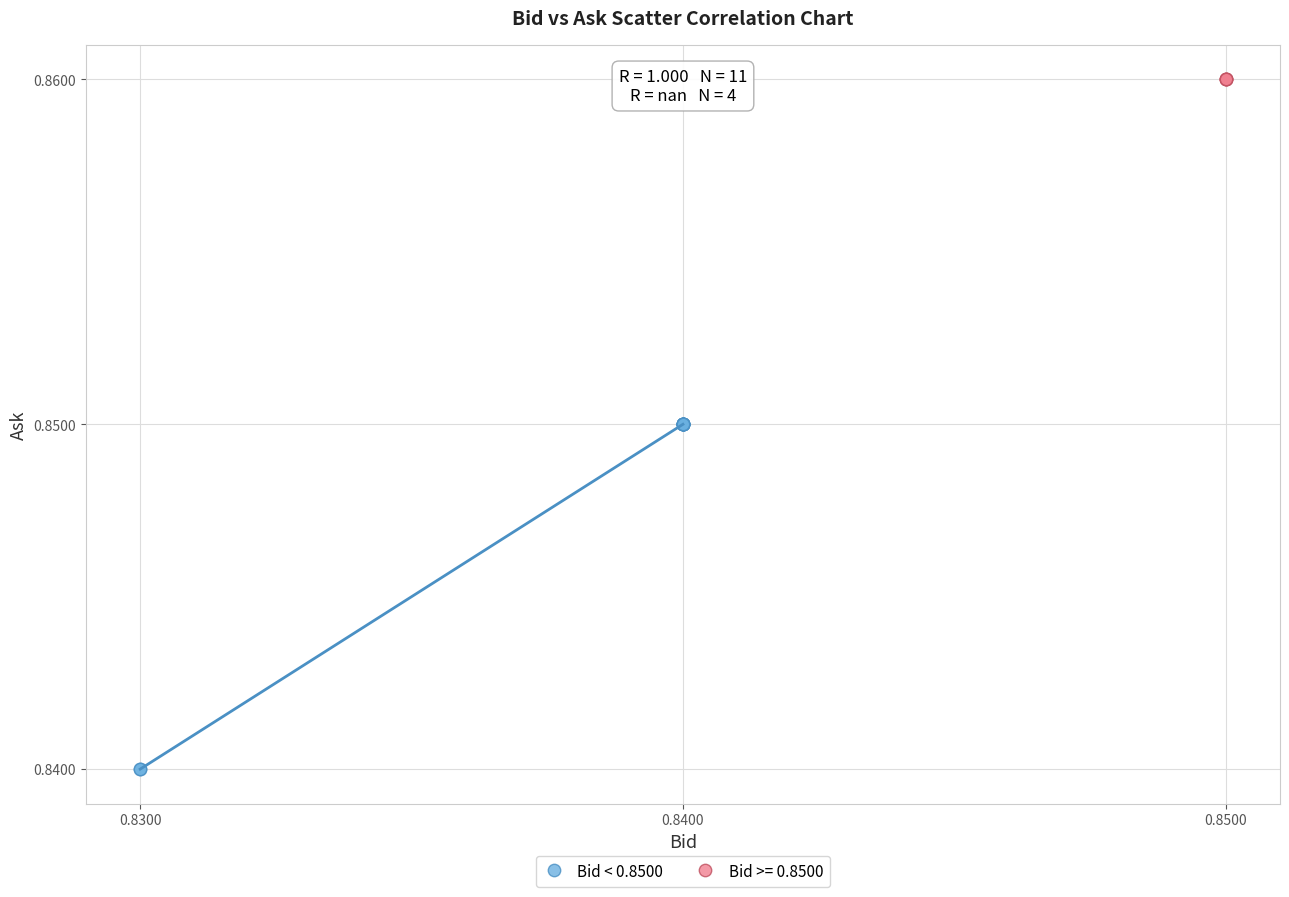

Which series reaches the minimum Y coordinate?

Bid < 0.8500